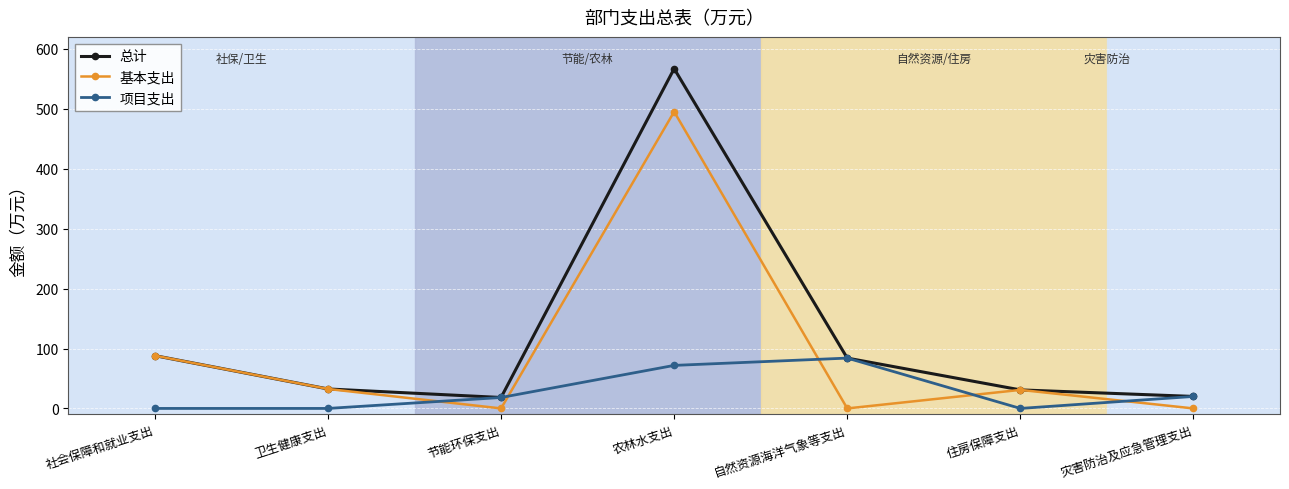

Is this an area chart (filled region under the line)?

No